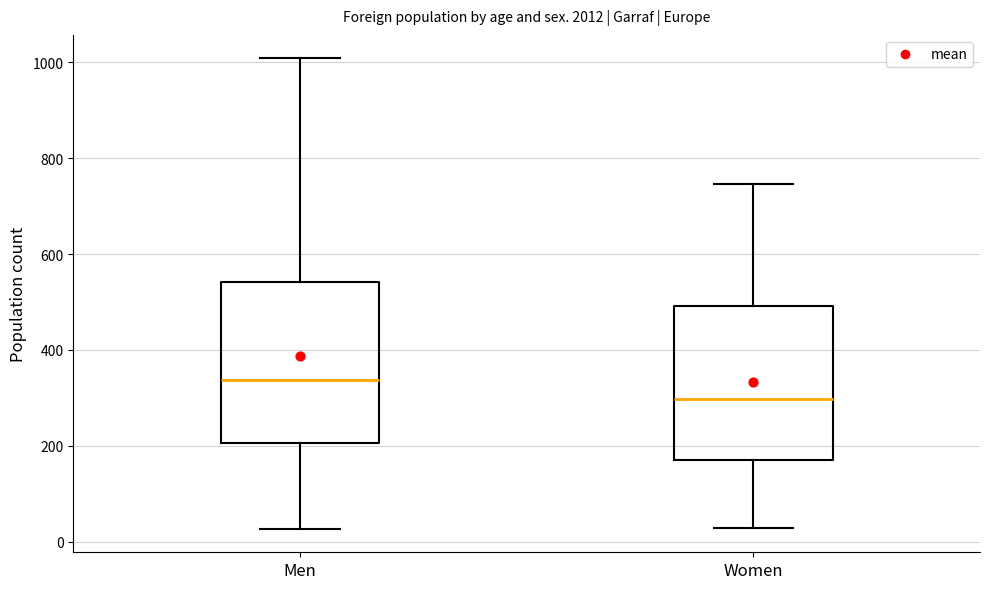

Reading left to right, read every box against the y-axis: the position of its median line, the range the box covers, and the ends of its whiskers. The values are not printed on the chart, so give them approximately, as read against the axis.

Men: median 340, box 200 to 540, whiskers 20 to 1000
Women: median 300, box 180 to 500, whiskers 20 to 740